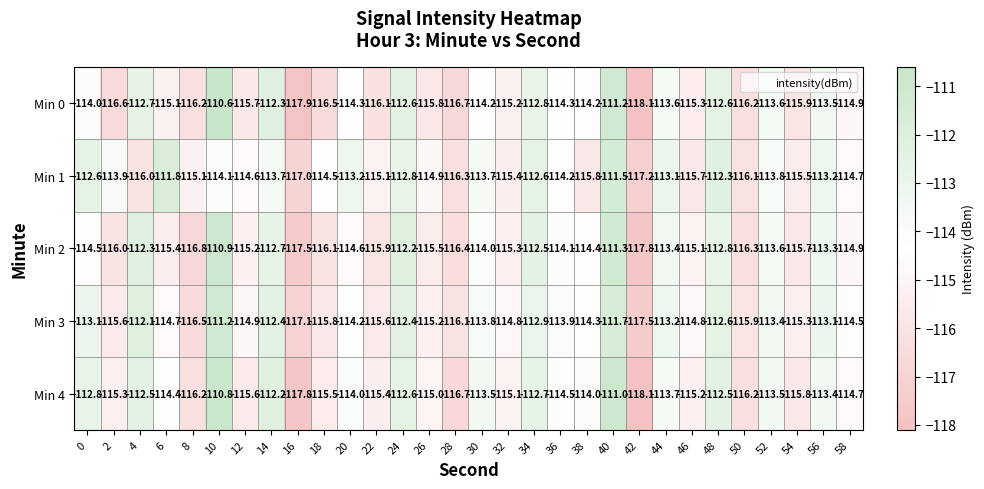

How many distinct data groups are displayed?

5